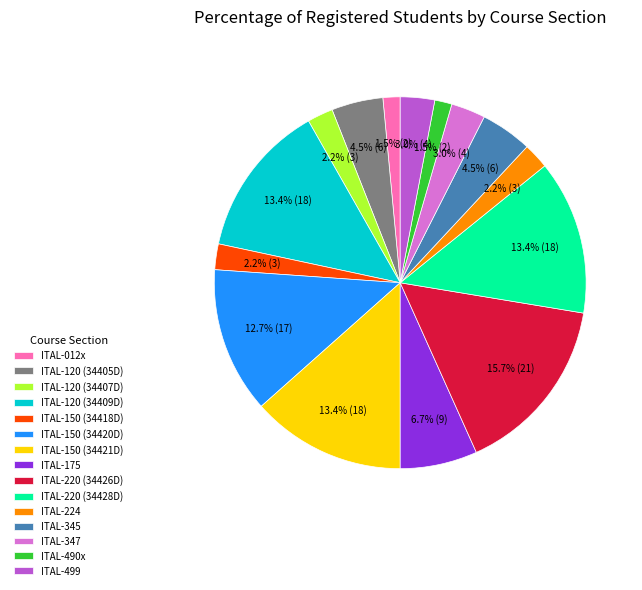

To the nearest percent, what percentage of the pie is ITAL-220 (34428D)?

13%